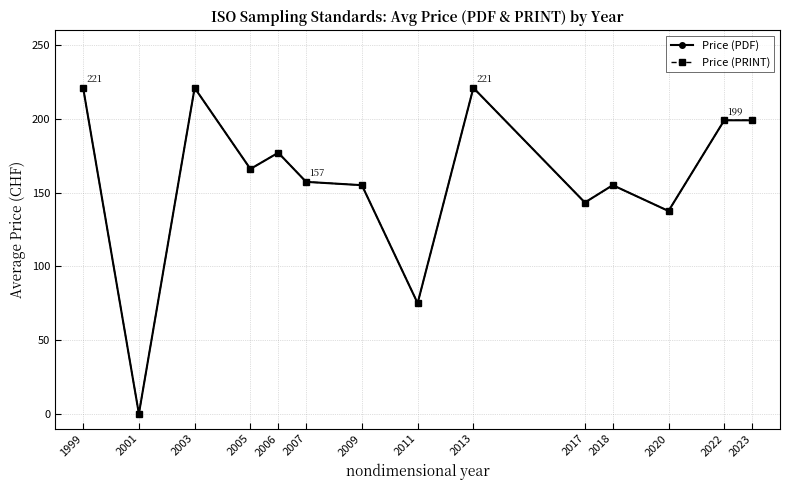

What is the maximum value for Price (PRINT)?

221.0